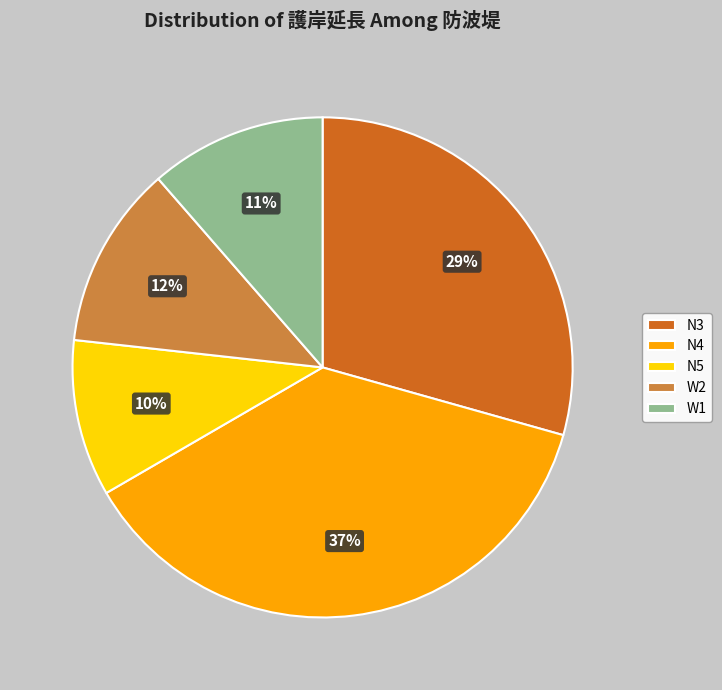

True or false: N5 accounts for 10% of the total.

True